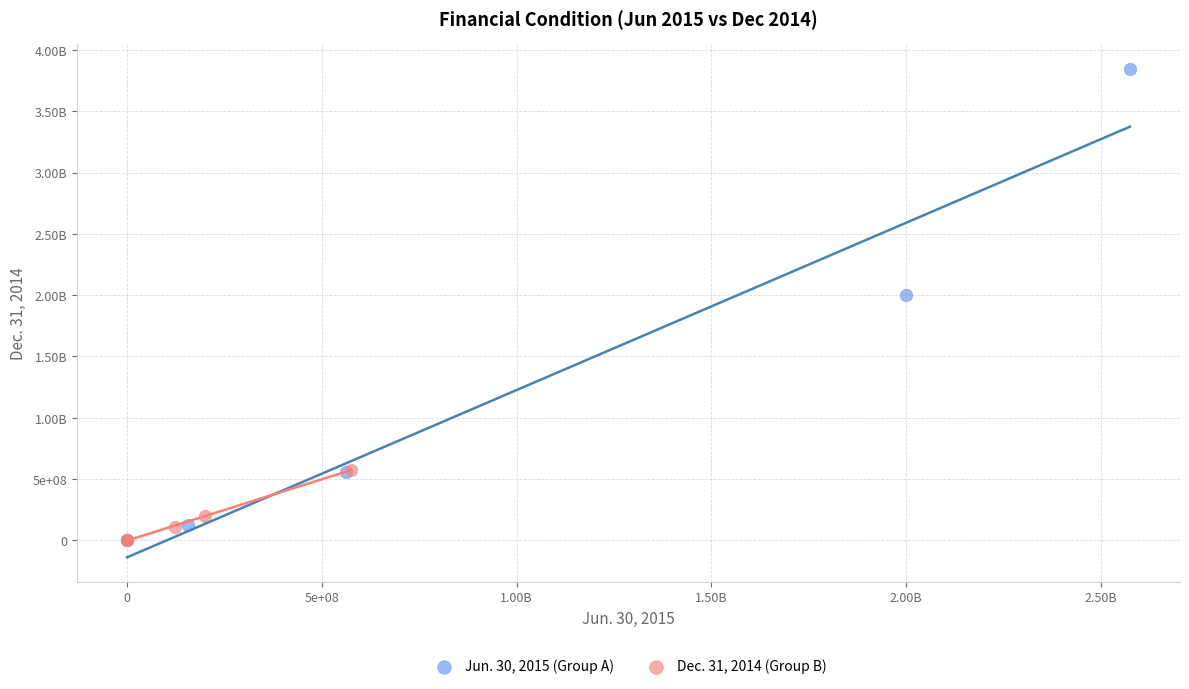

What are all the series names shown in the legend?

Jun. 30, 2015 (Group A), Dec. 31, 2014 (Group B)